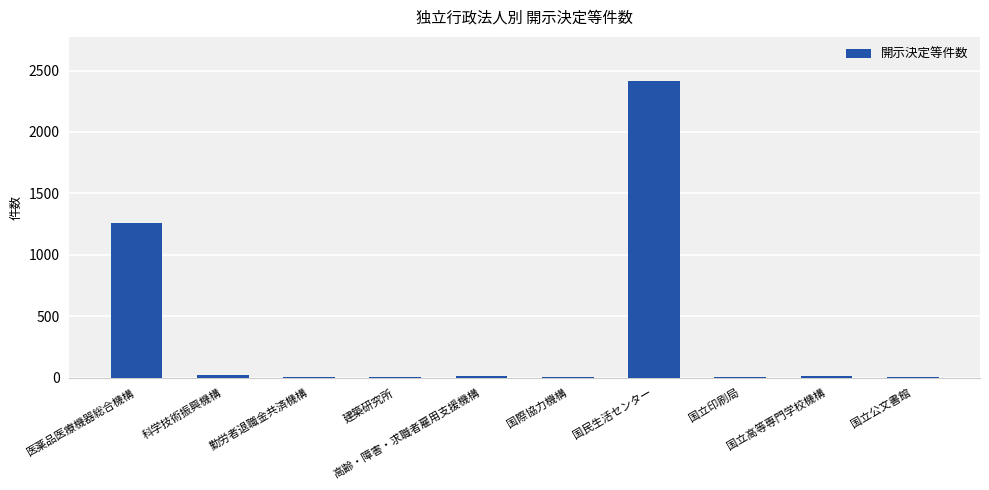

Between 医薬品医療機器総合機構 and 国立印刷局, which is larger?

医薬品医療機器総合機構